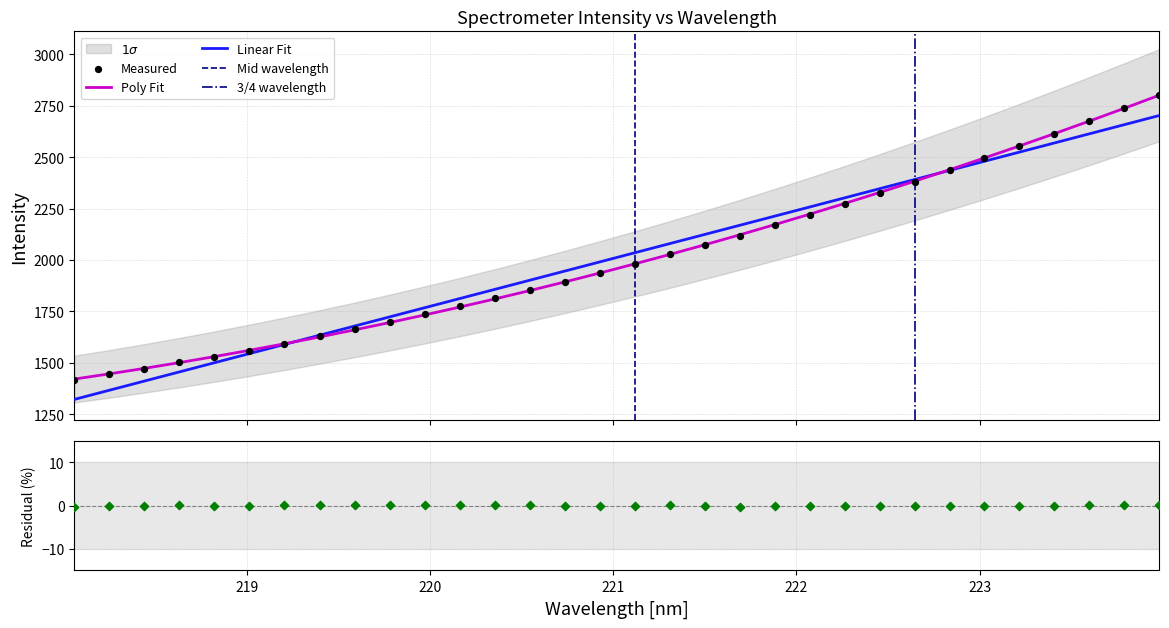

What is the maximum value for Linear Fit?

2702.5